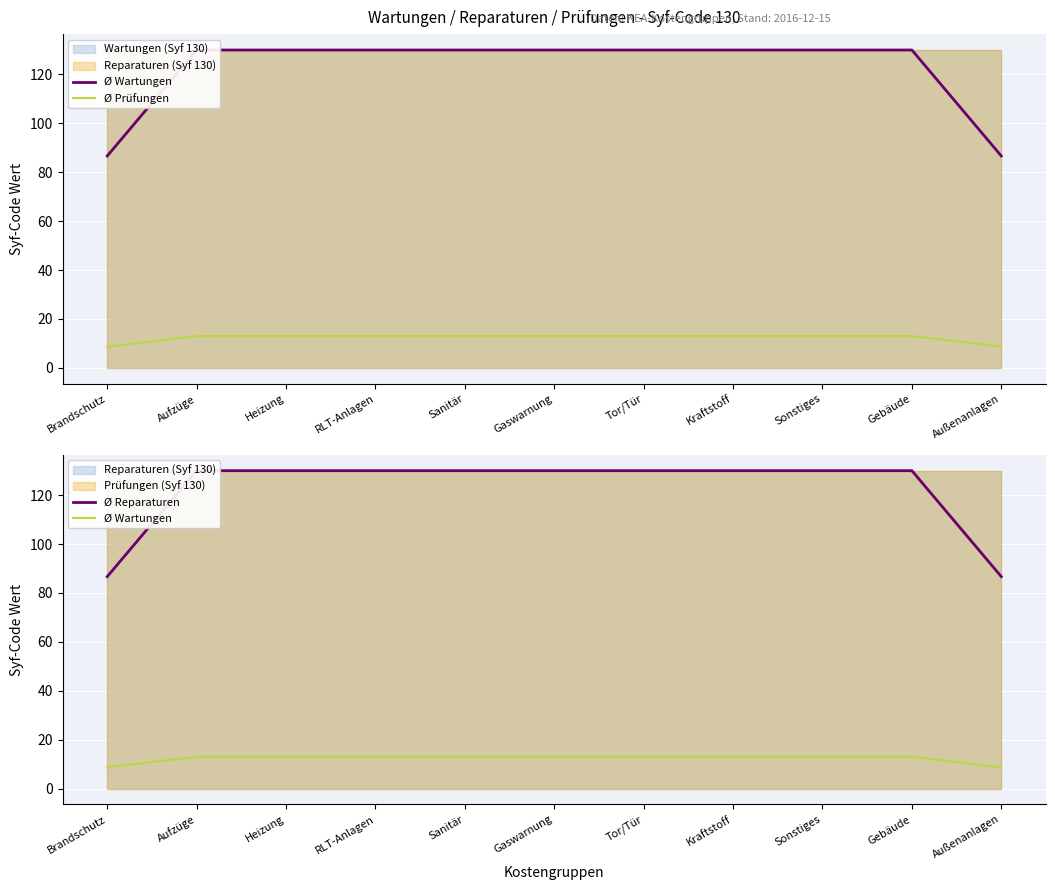

What is the label of the 2nd point from the right?

Gebäude